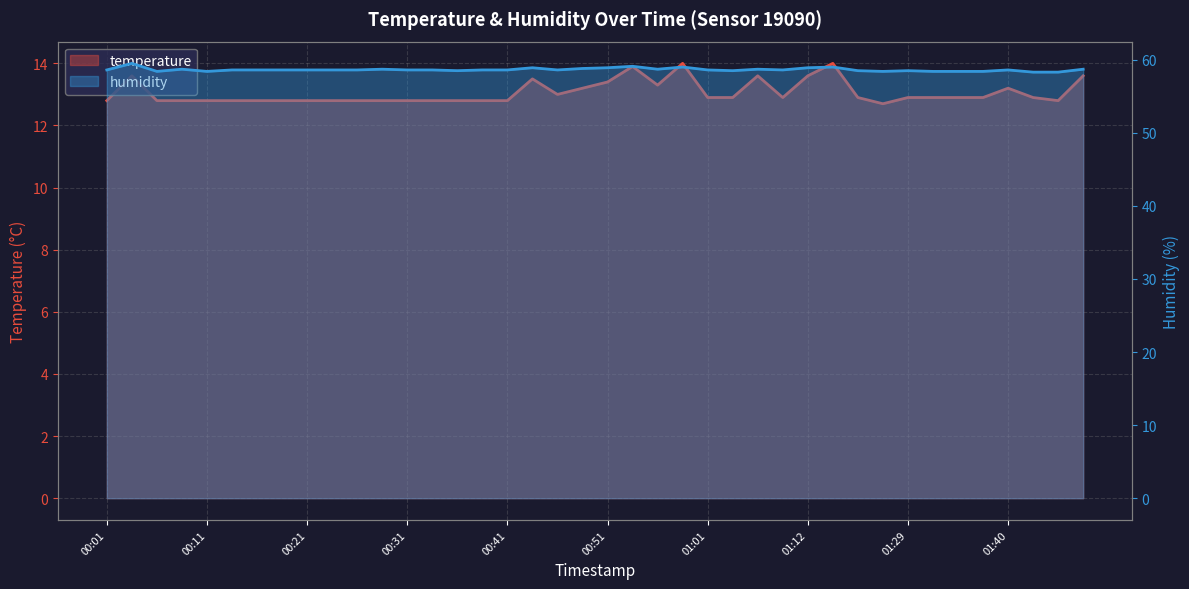

Does the chart have visible grid lines?

Yes